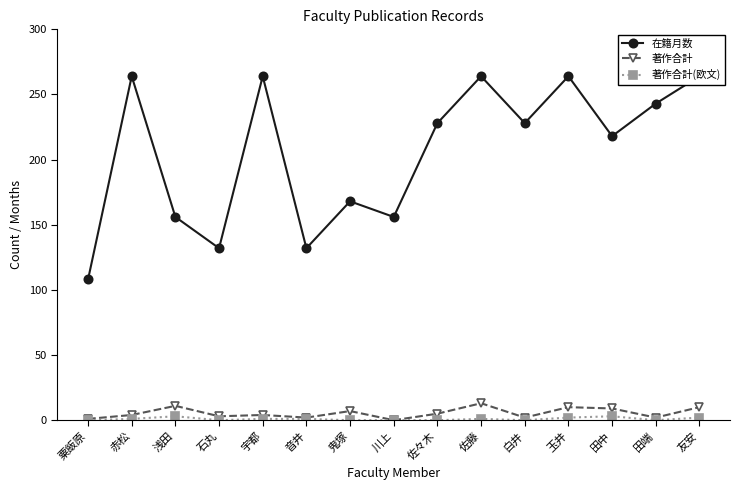

True or false: 在籍月数 has a value of 272 at 鬼塚.

False